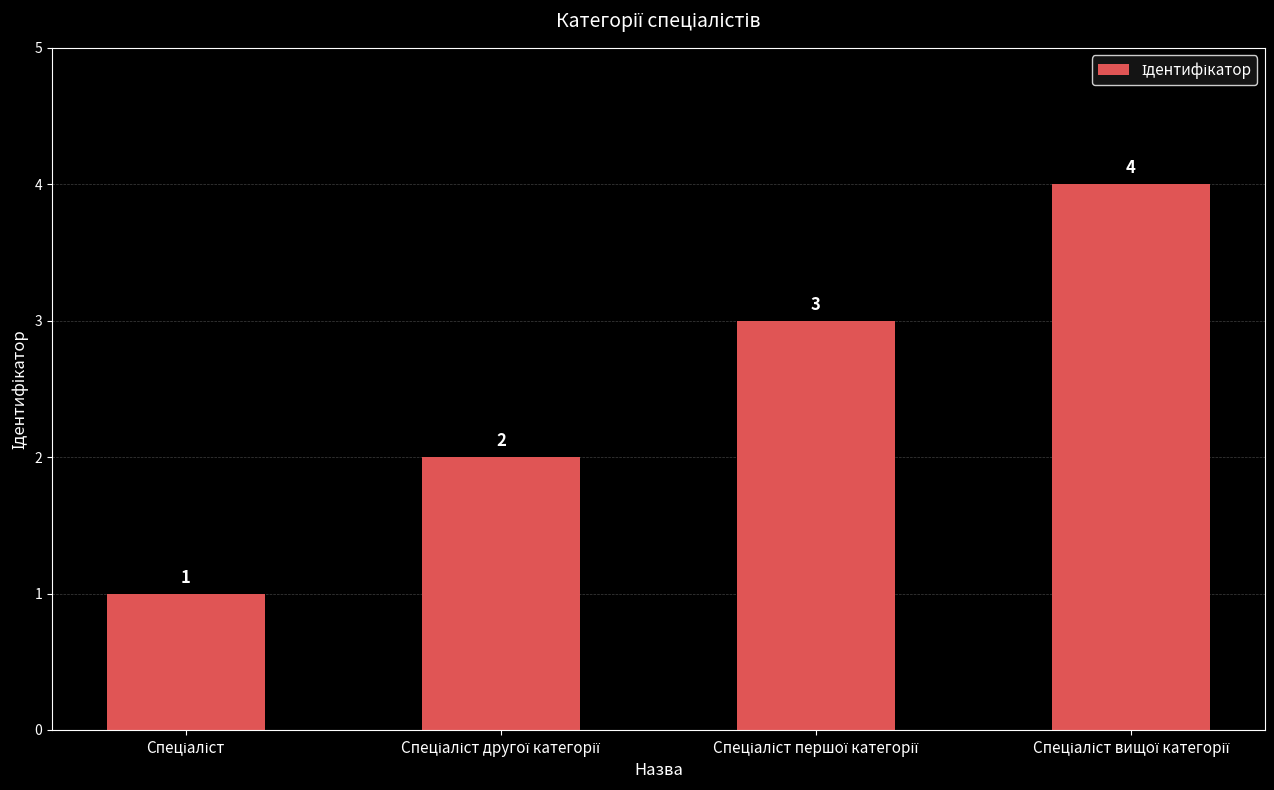

Are the bars grouped side by side (vs. stacked)?

No